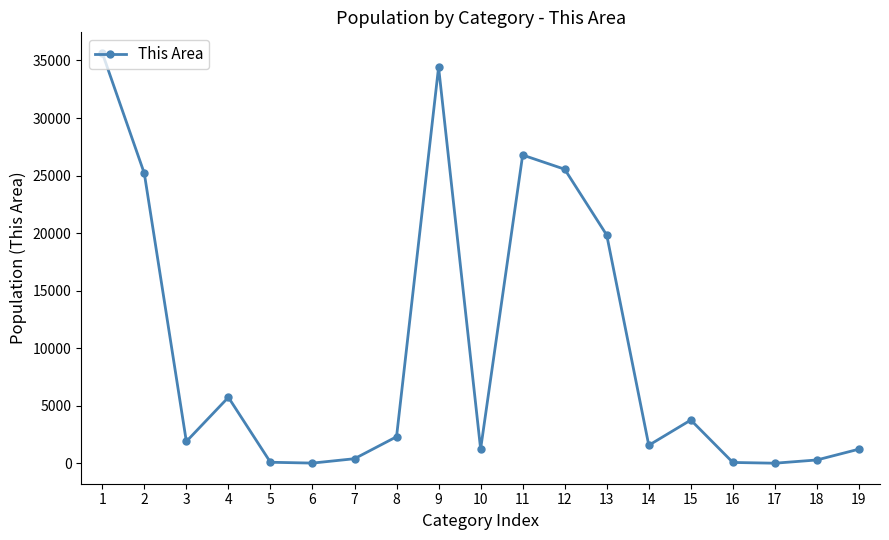

At which label does the data first exceed 1900?

1